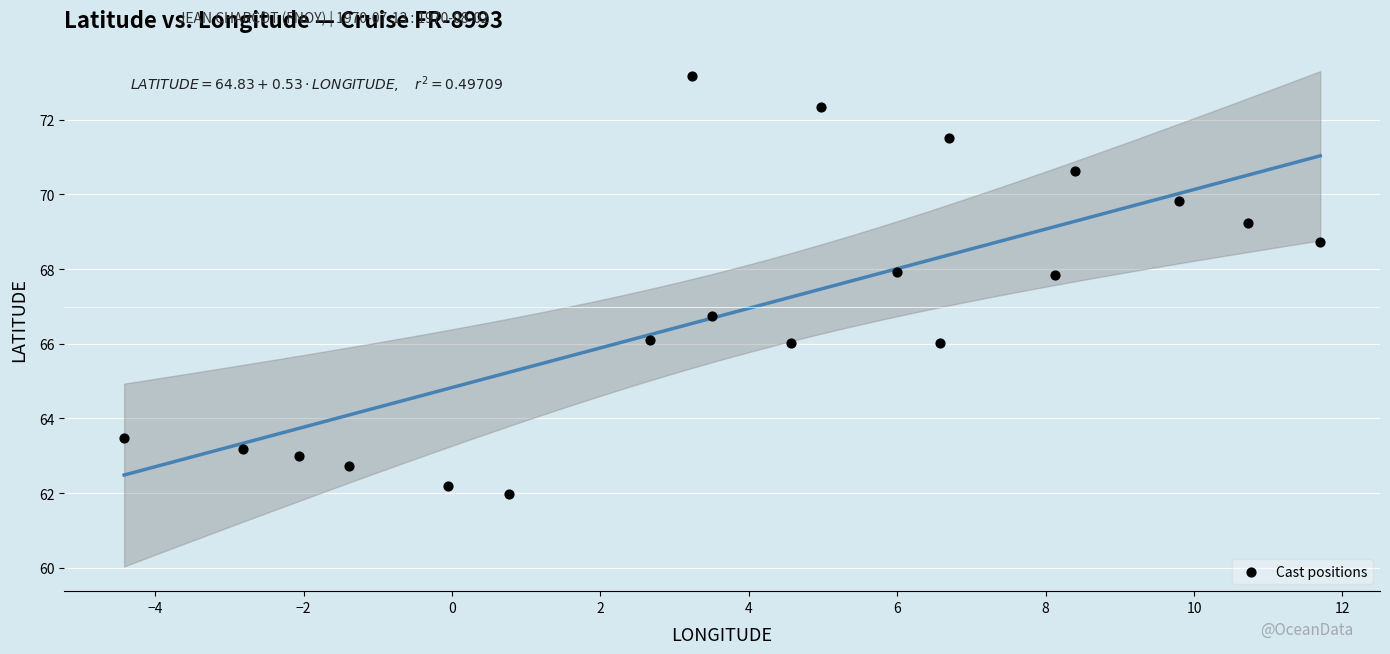

What is the range of X values (max minus min)?

16.1